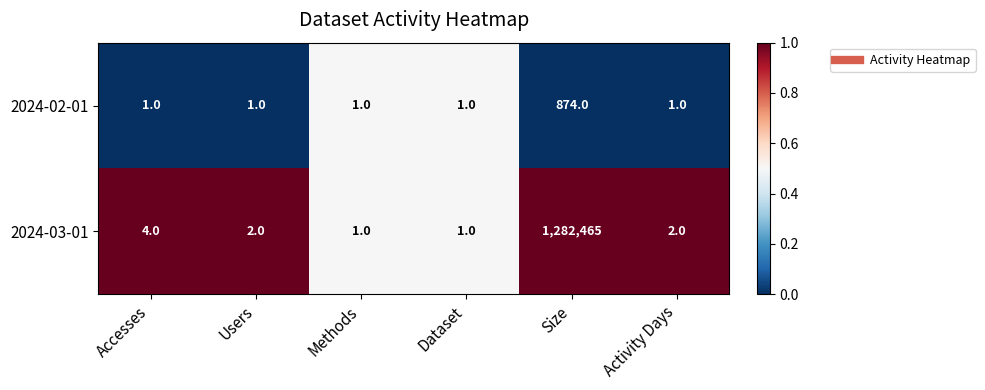

Reading left to right, transcribe all the data shown in this chart.

2024-02-01: 1	1	1	1	874	1
2024-03-01: 4	2	1	1	1282465	2